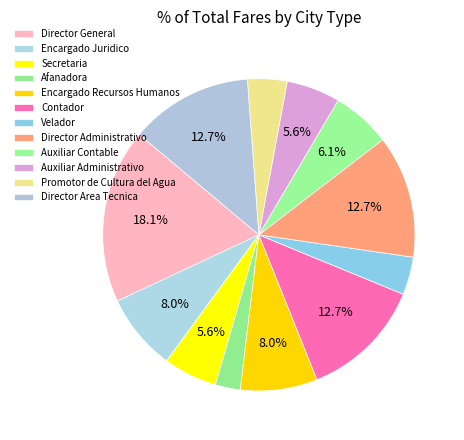

To the nearest percent, what portion does Encargado Recursos Humanos represent?

8%